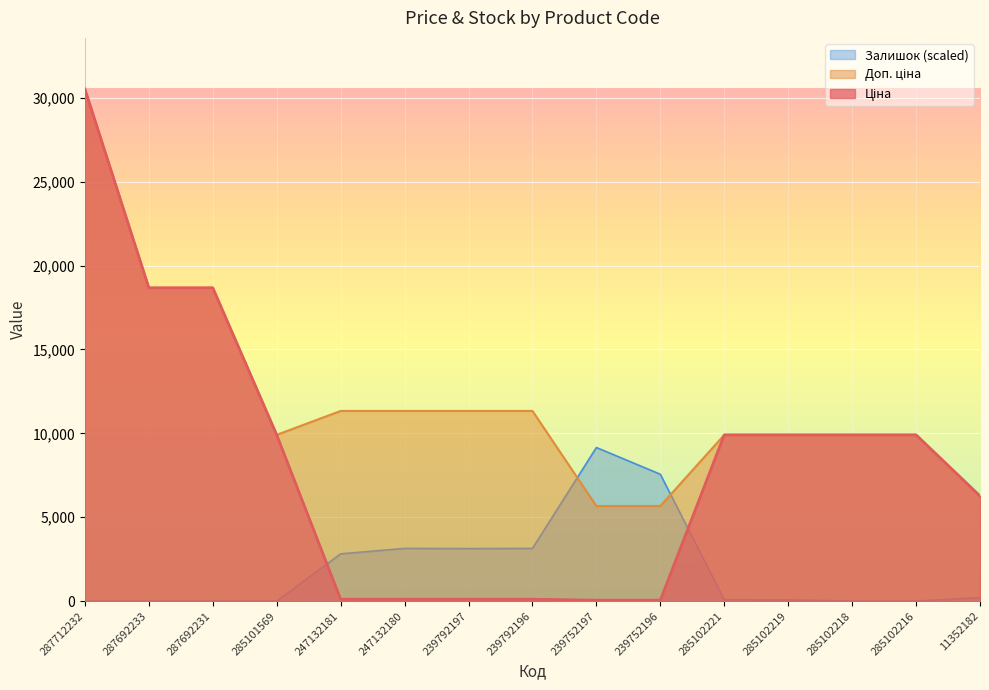

True or false: Залишок and Ціна intersect in this chart.

True